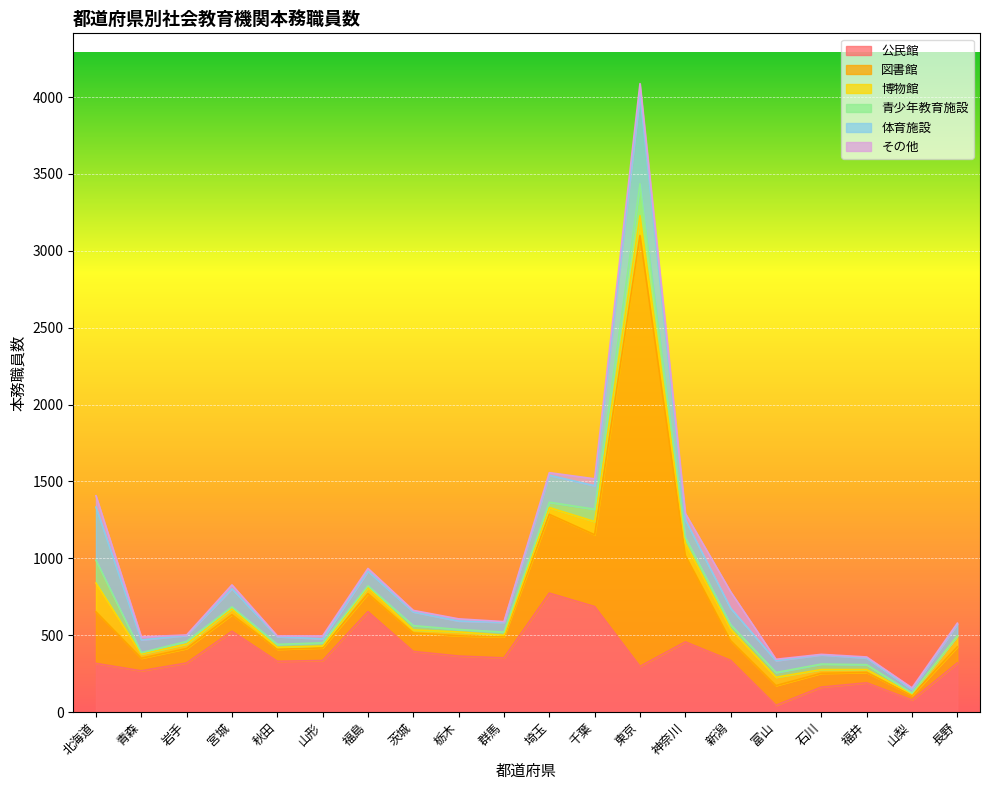

How many times do その他 and 青少年教育施設 cross each other?

9